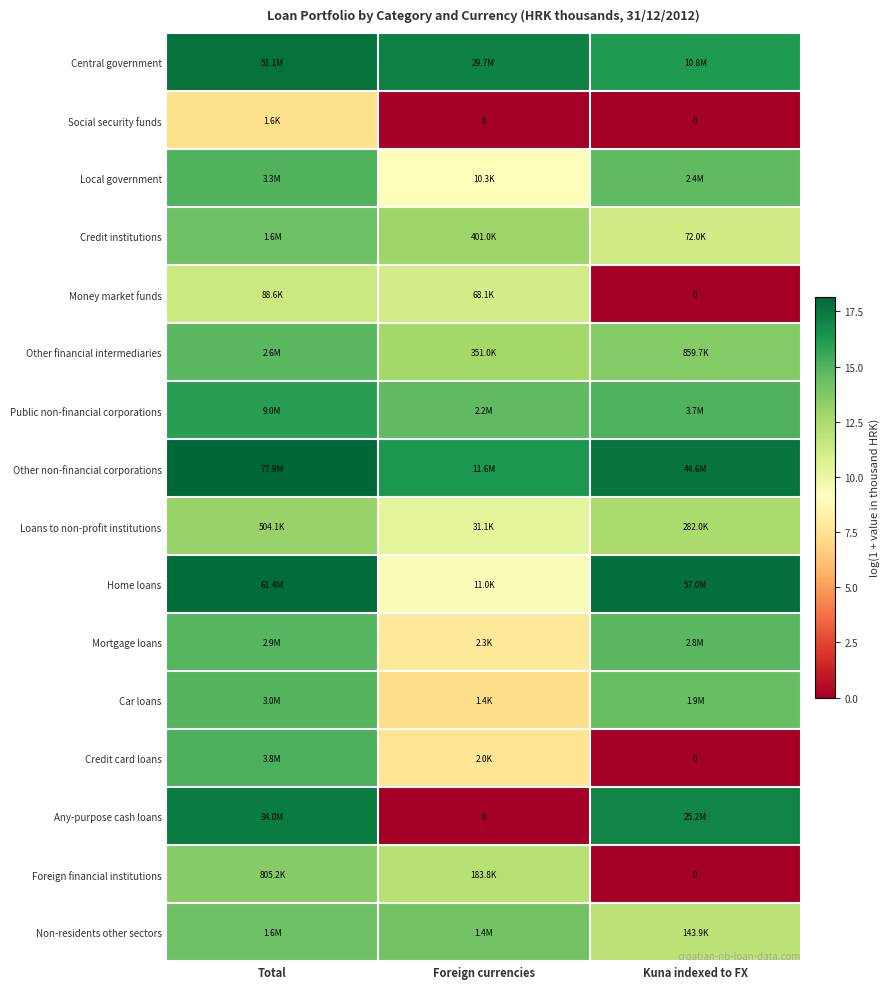

How many distinct data groups are displayed?

16